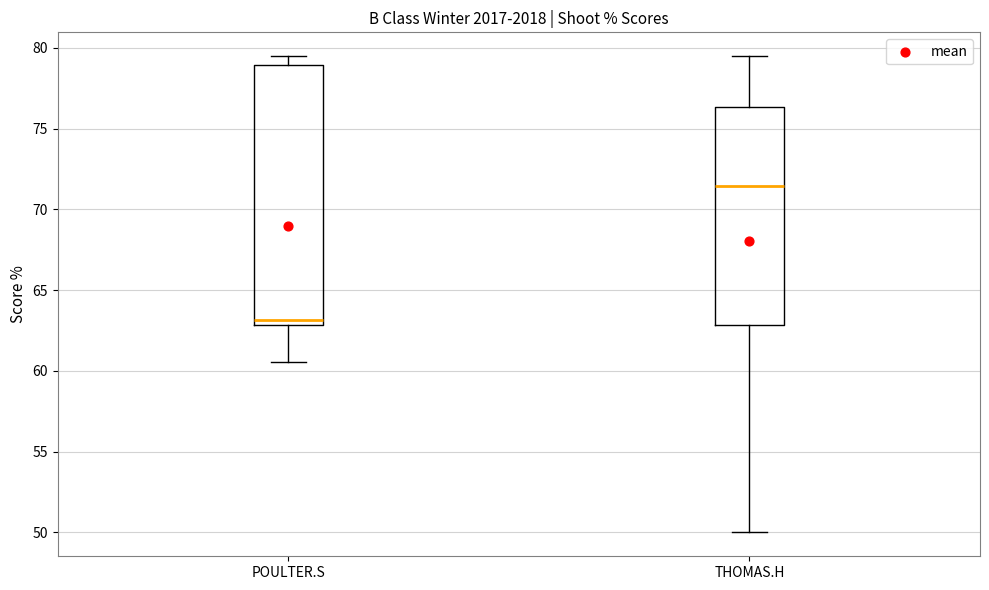

Which box is the tallest, from its lower edge to its upper edge?

POULTER.S